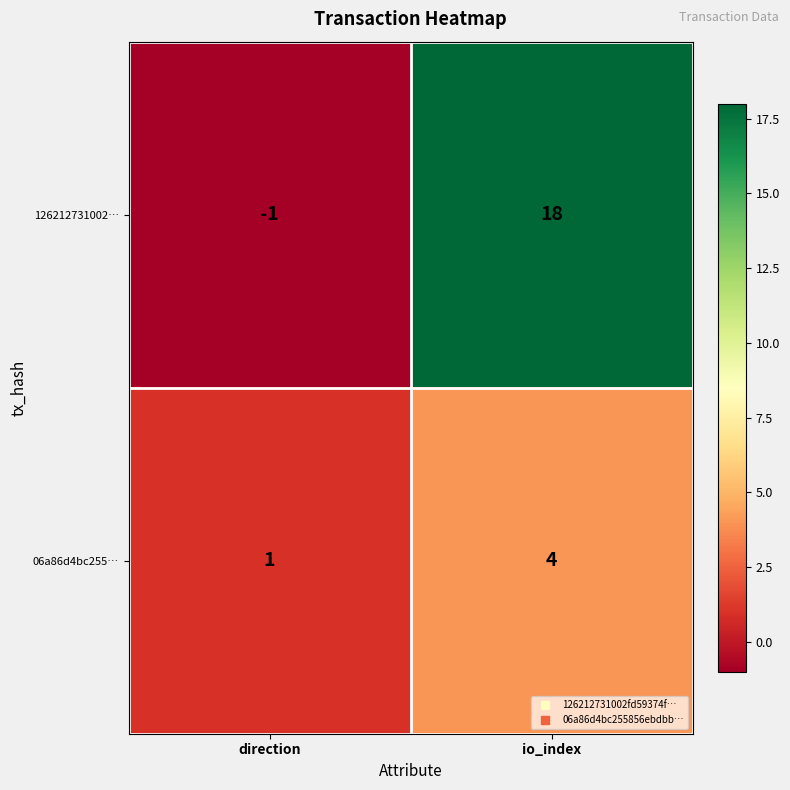

Rank the series by their average value, from lowest to highest.

06a86d4bc255…, 126212731002…